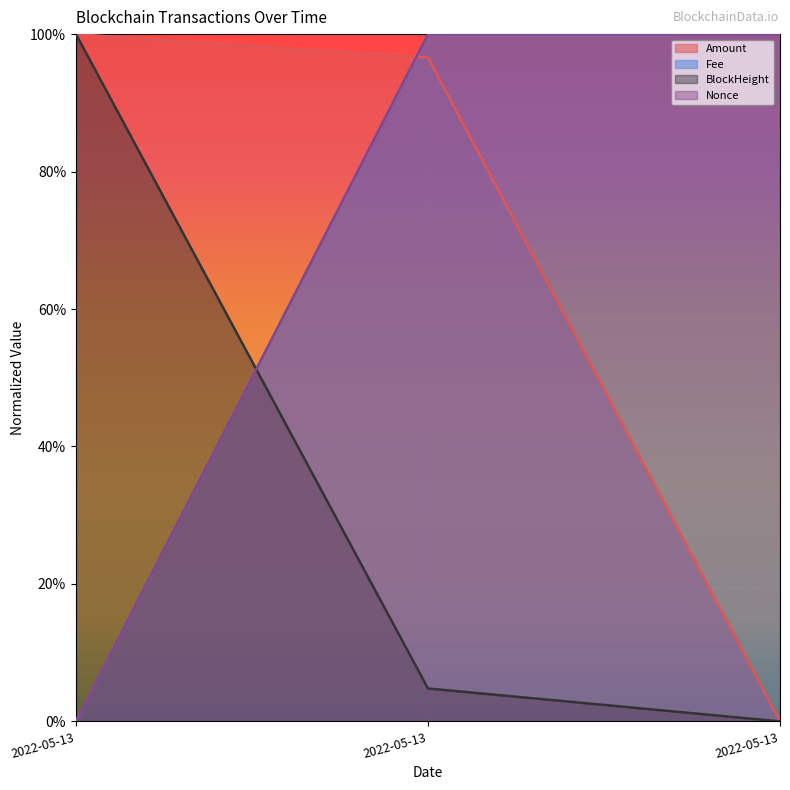

How many positive values does the Amount series have?

2